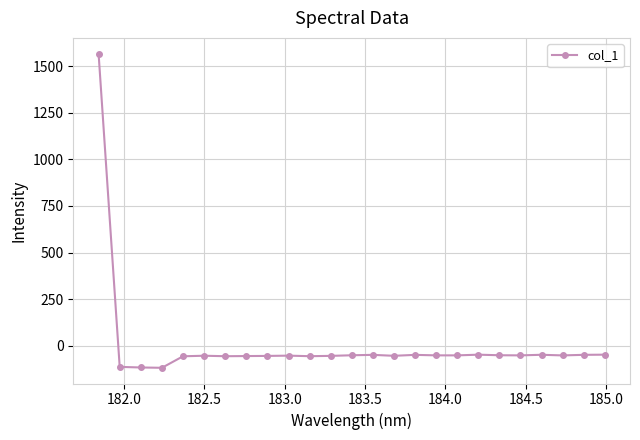

What is the sum of all values?

114.6